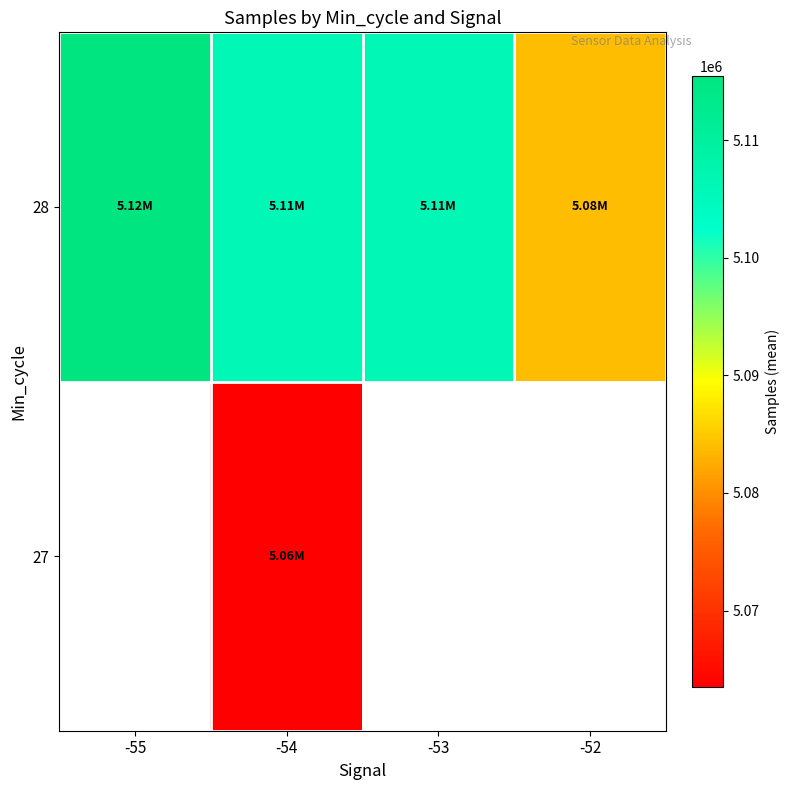

Rank the categories by 27 value from highest to lowest.

-55, -54, -53, -52